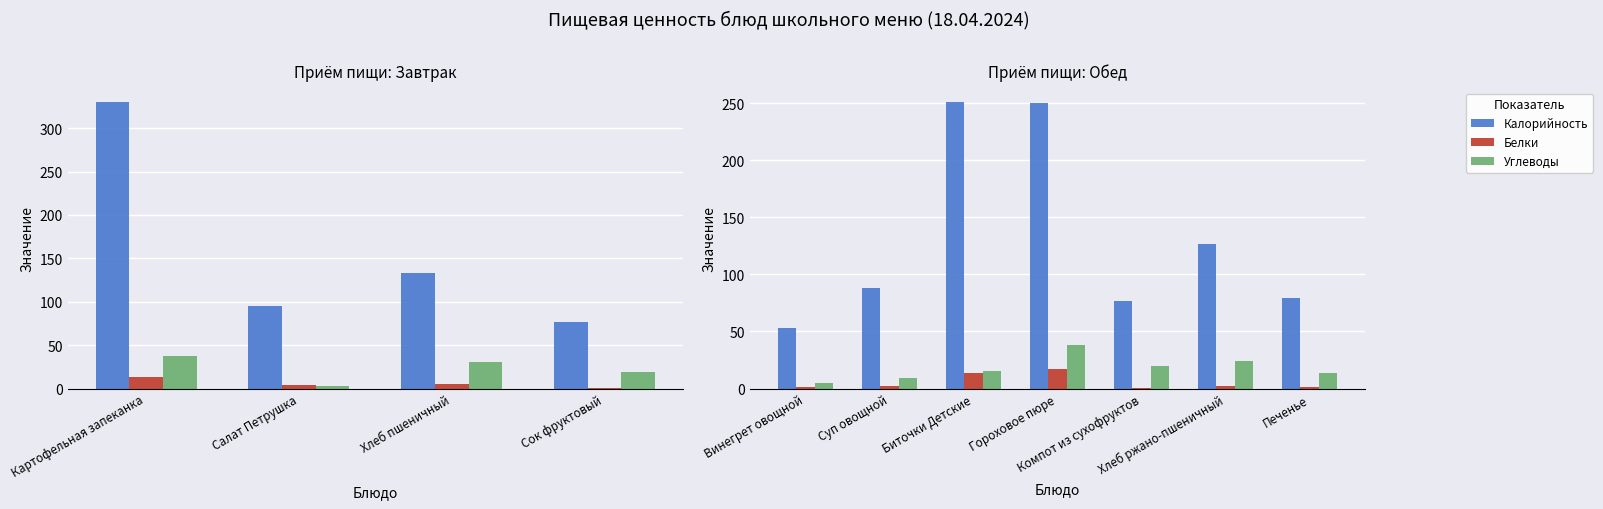

Which series has the largest total across all categories?

Калорийность